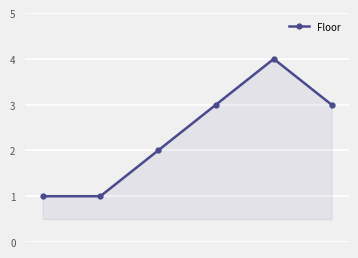

Reading left to right, extract all data points from this chart.

1	1	2	3	4	3